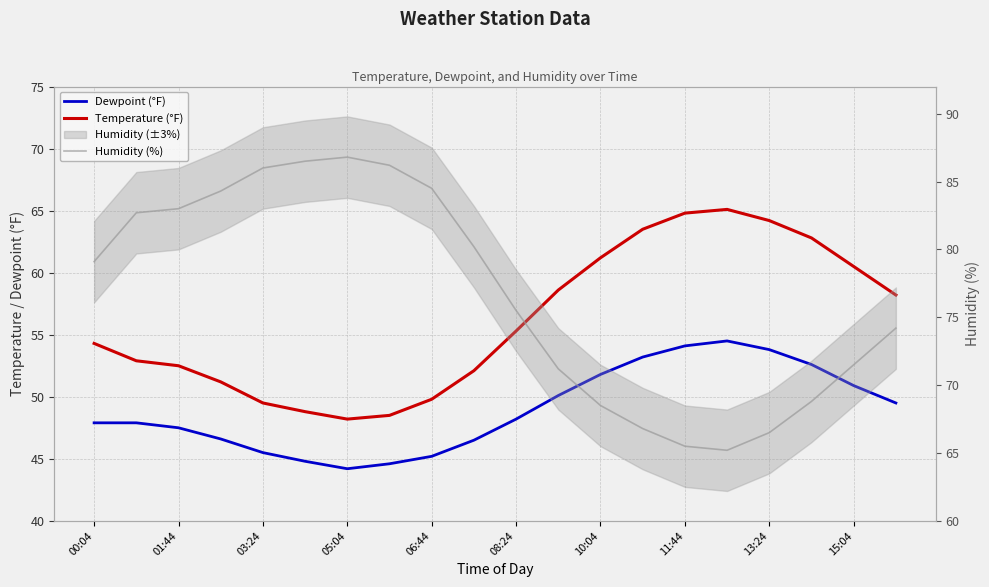

Is the value of Dewpoint (°F) at 01:44 greater than the value of Humidity (%) at 17?

No